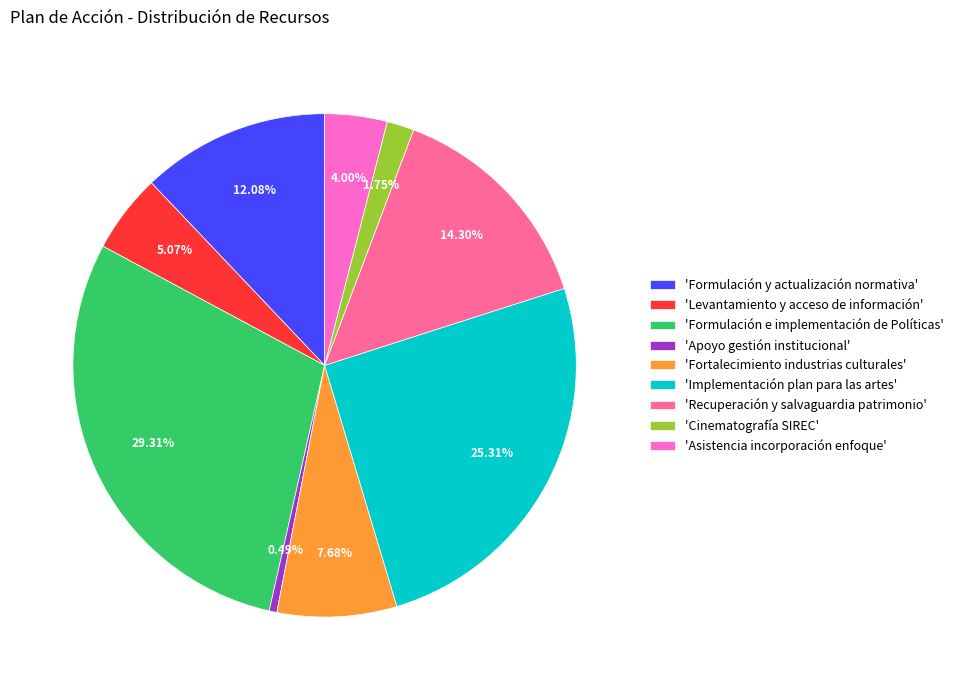

Which slice is the largest?

'Formulación e implementación de Políticas'